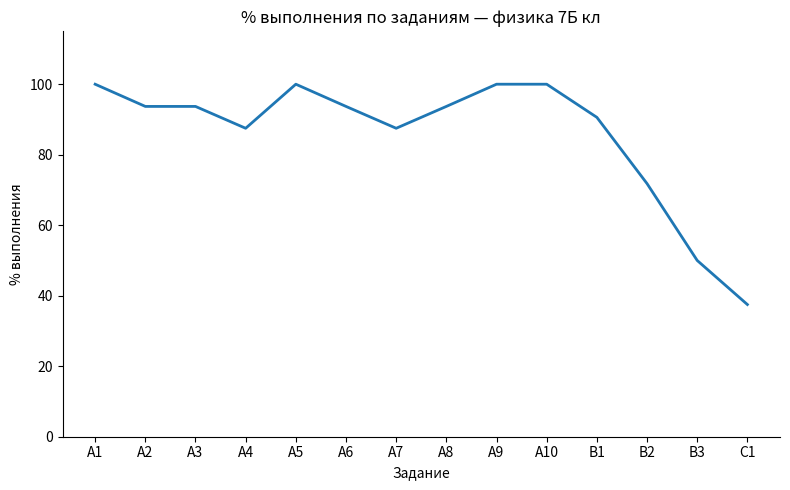

How many lines are shown in the chart?

1